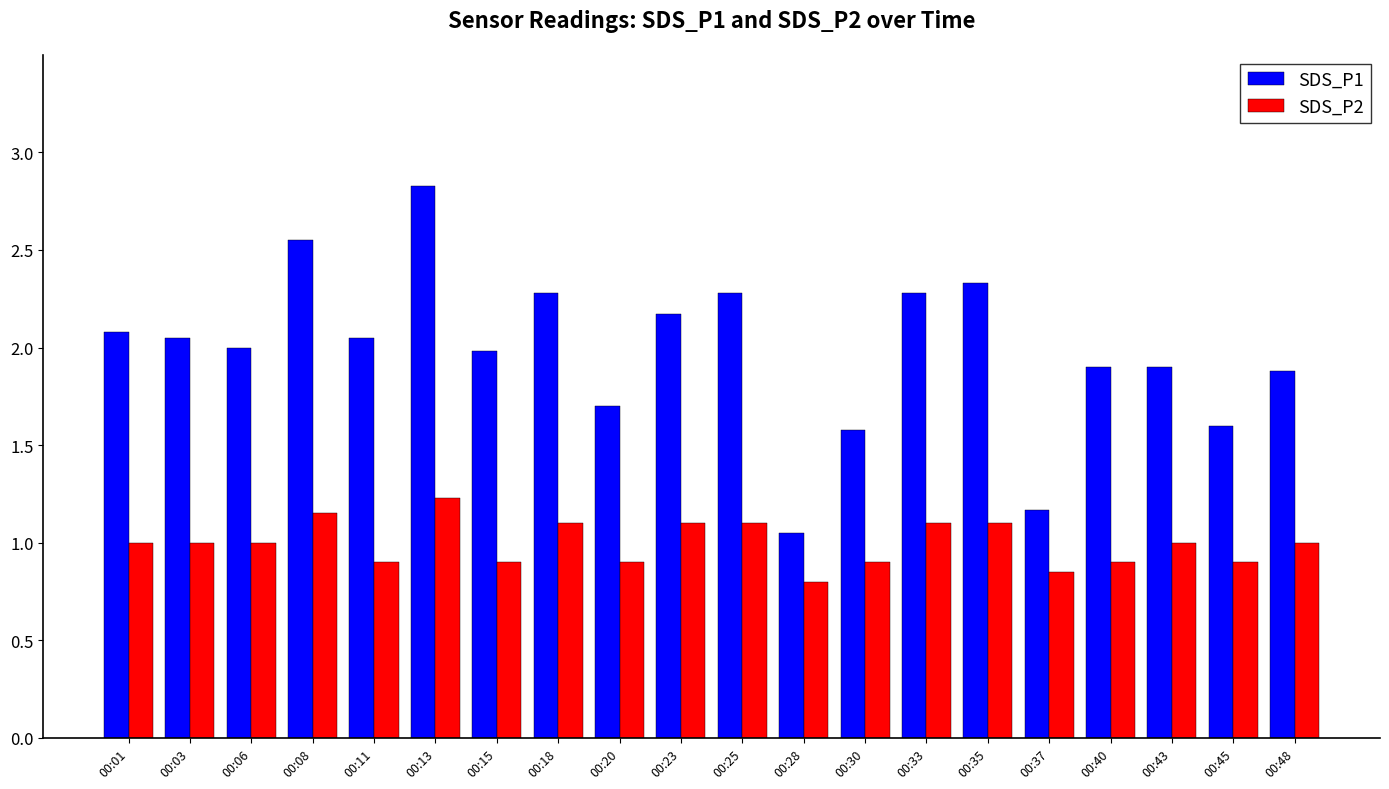

What is the difference between the second highest and second lowest values in the SDS_P2 series?

0.3